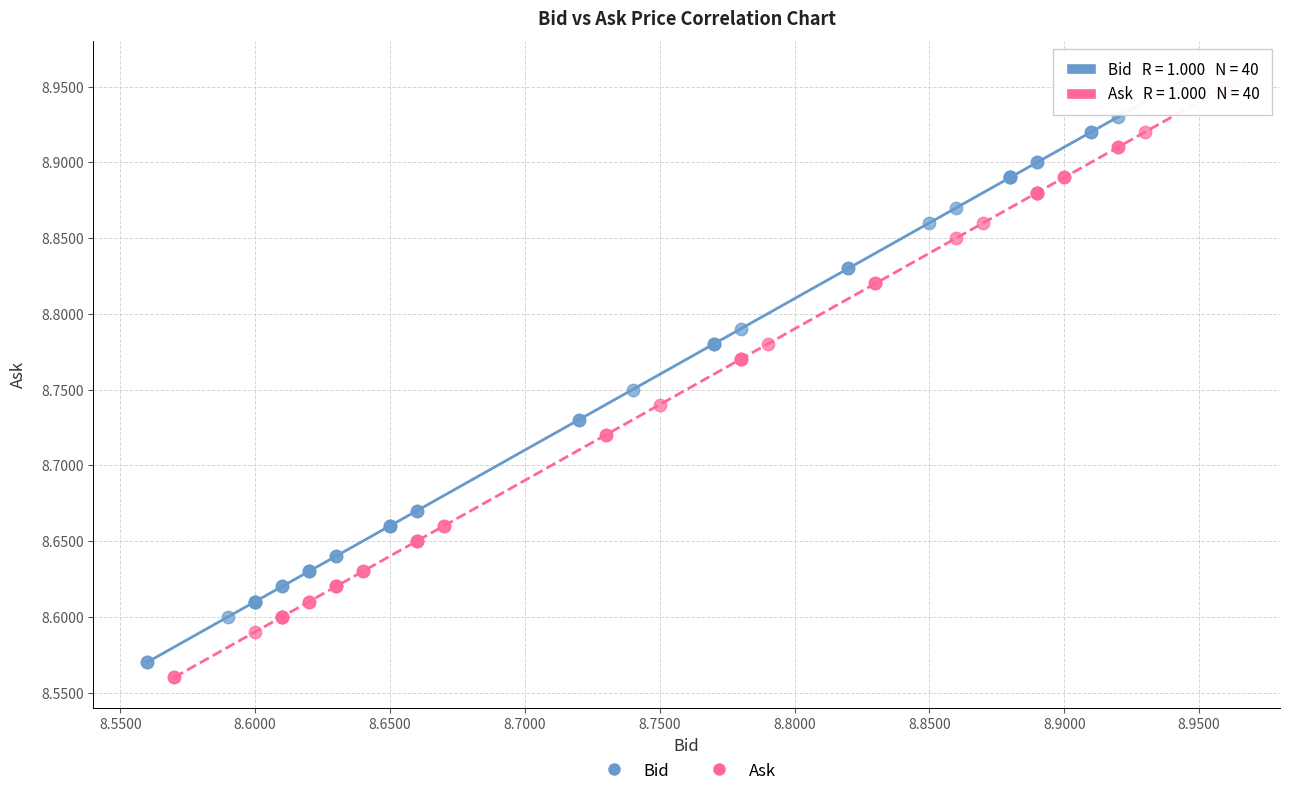

Which series contains the lowest Y value?

Ask